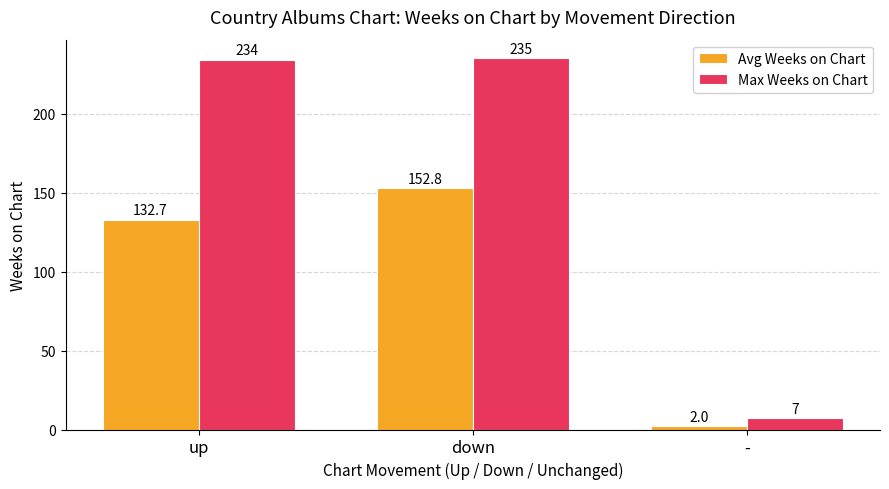

What is the value of the Avg Weeks on Chart bar at the 2nd from the left?

152.8